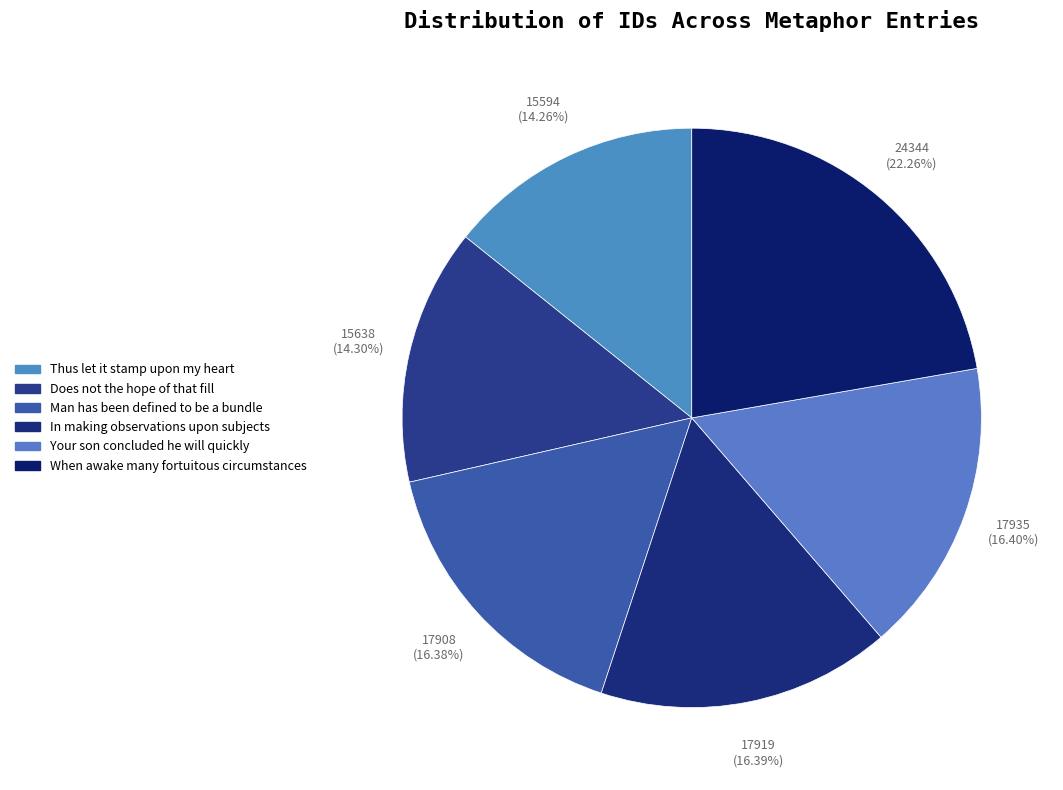

What is the change in value from In making observations upon subjects to Your son concluded he will quickly?

+16